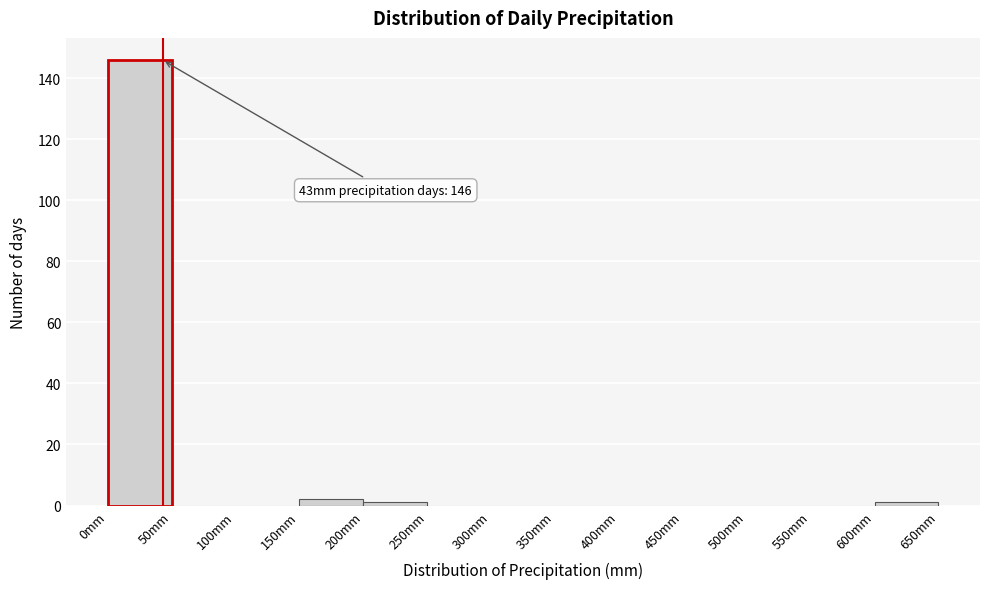

Which range on the x-axis has the tallest bar?

0 to 50